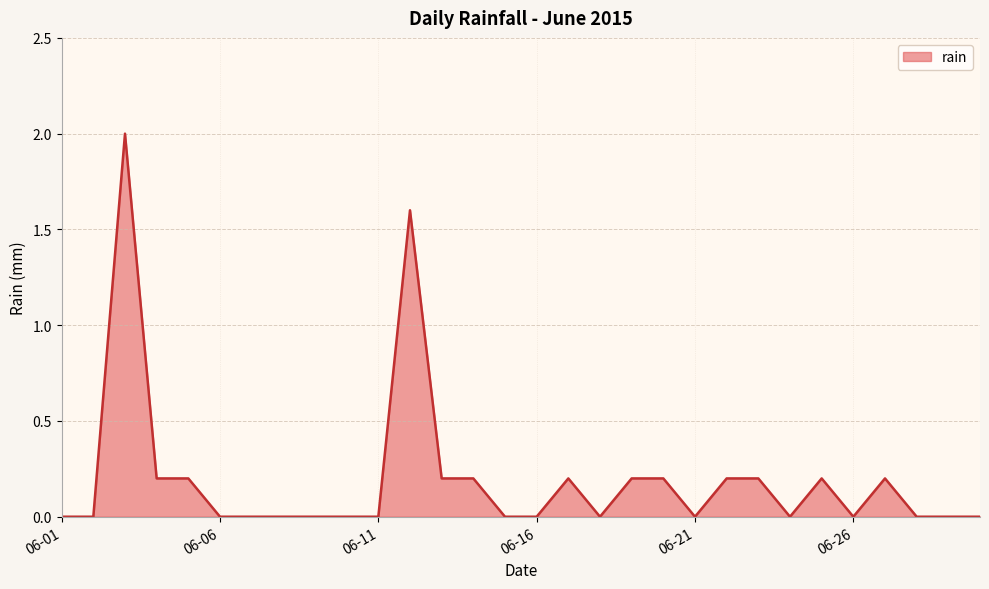

What is the difference between the maximum and minimum values?

2.0